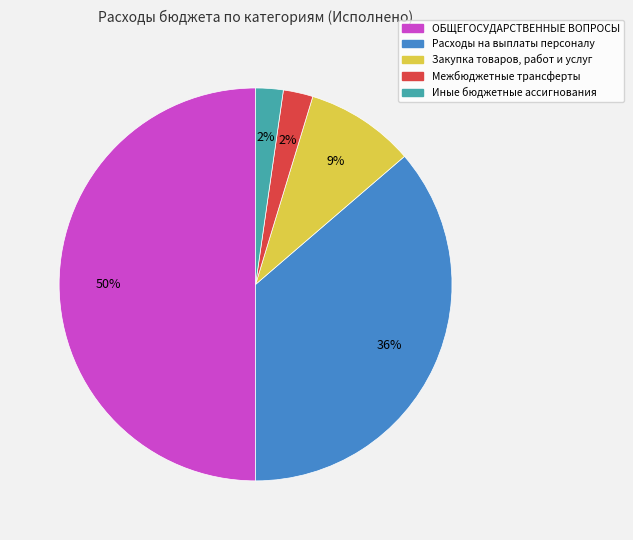

To the nearest percent, what is the average slice percentage?

20%